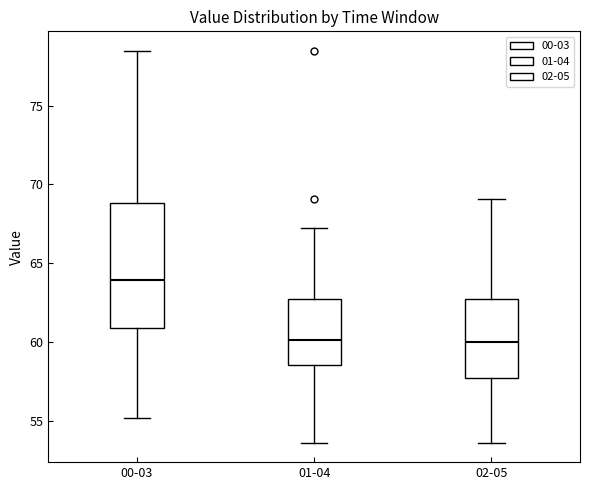

Where is the upper edge of the box for 01-04 on the y-axis? The values are not printed on the chart, so give them approximately, as read against the axis.

62.5